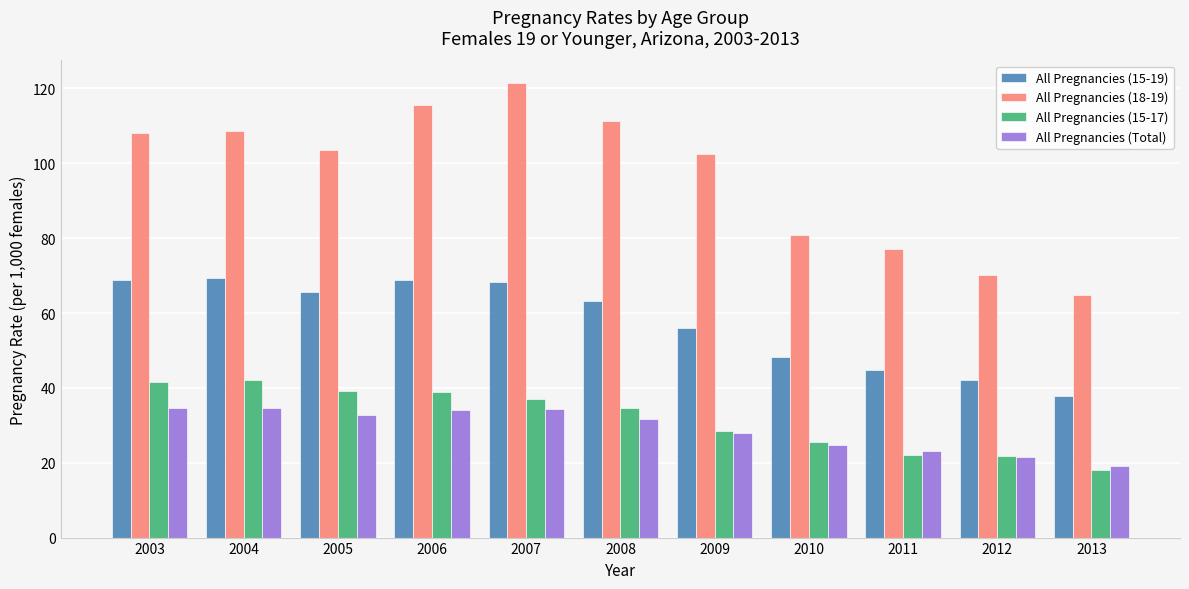

What is the greatest value displayed?

121.4